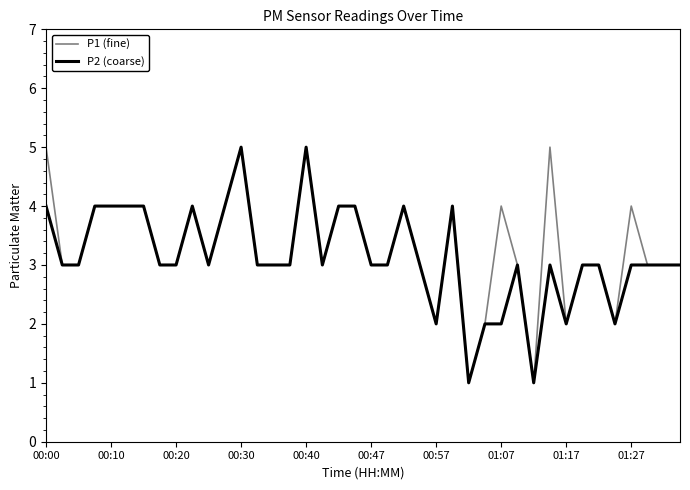

What is the greatest value displayed?

5